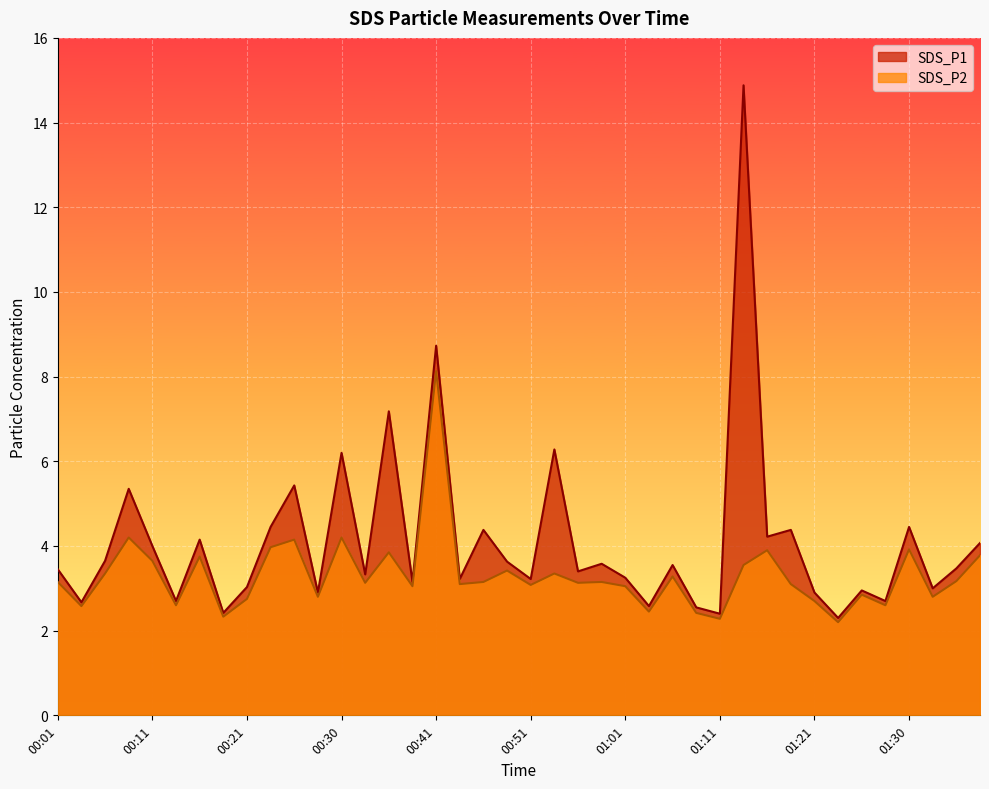

True or false: SDS_P1 and SDS_P2 intersect in this chart.

False